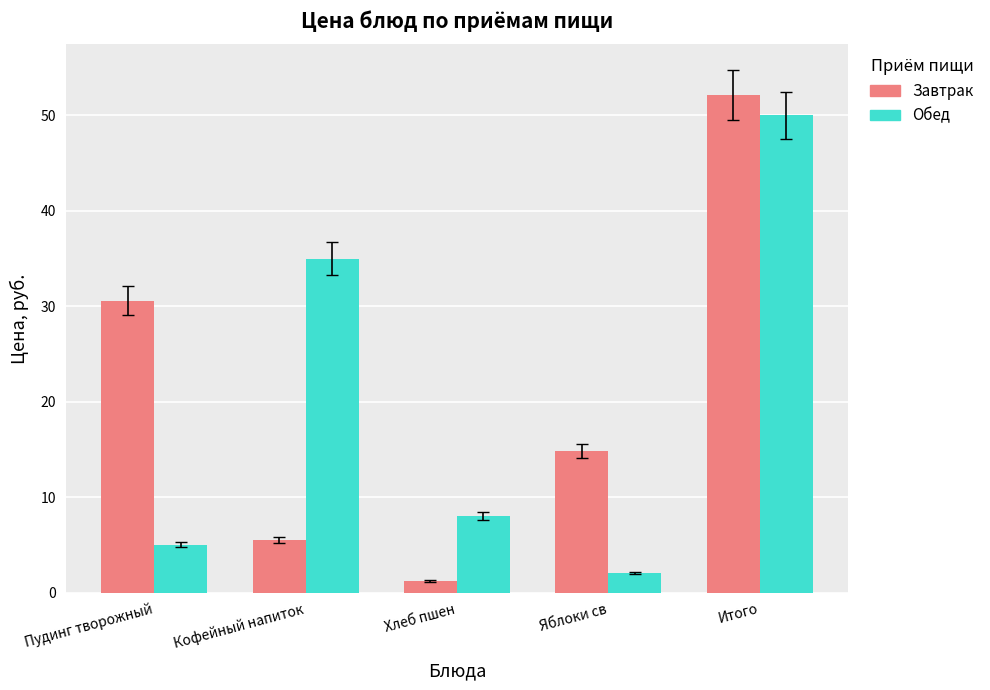

The value of Завтрак at Итого is 52.1. True or false?

True